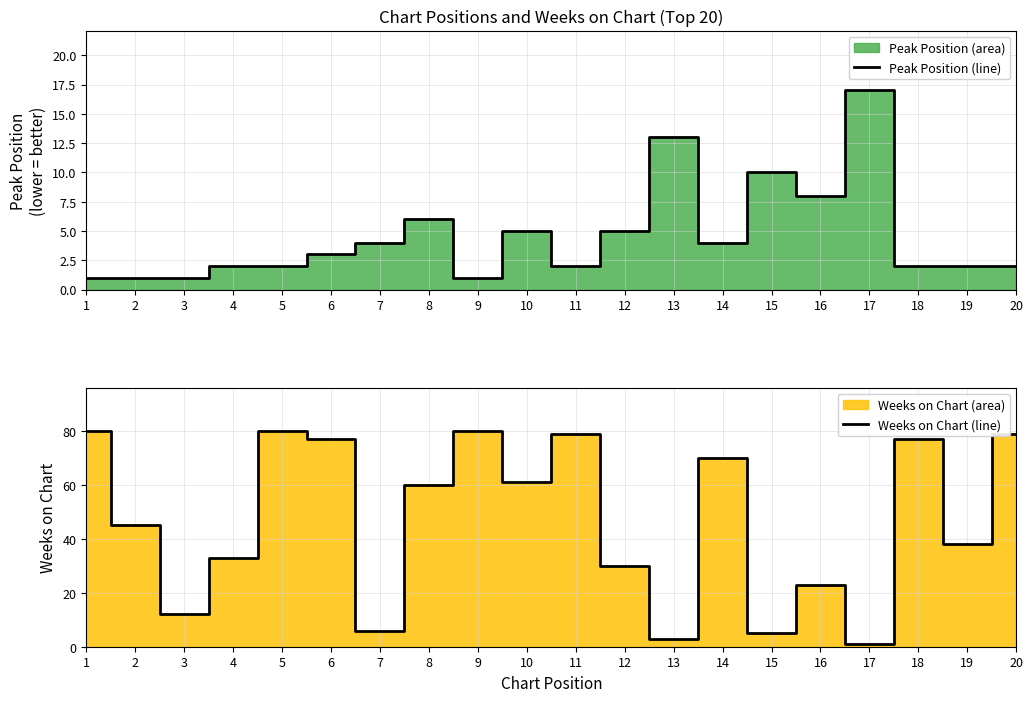

Where do Peak Position line and Weeks on Chart line first cross each other?

12 and 13